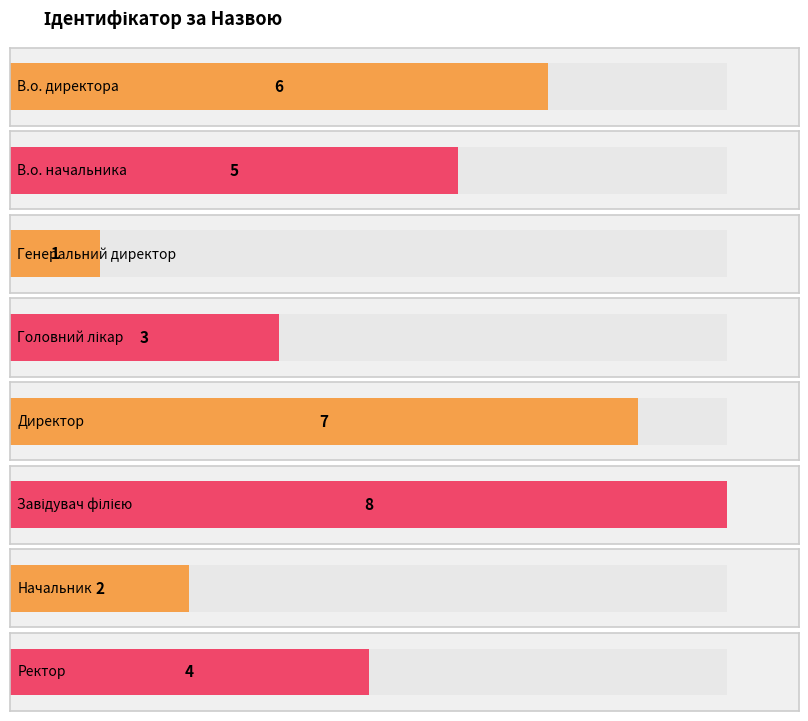

Reading left to right, list all the values displayed in this chart.

6	5	1	3	7	8	2	4